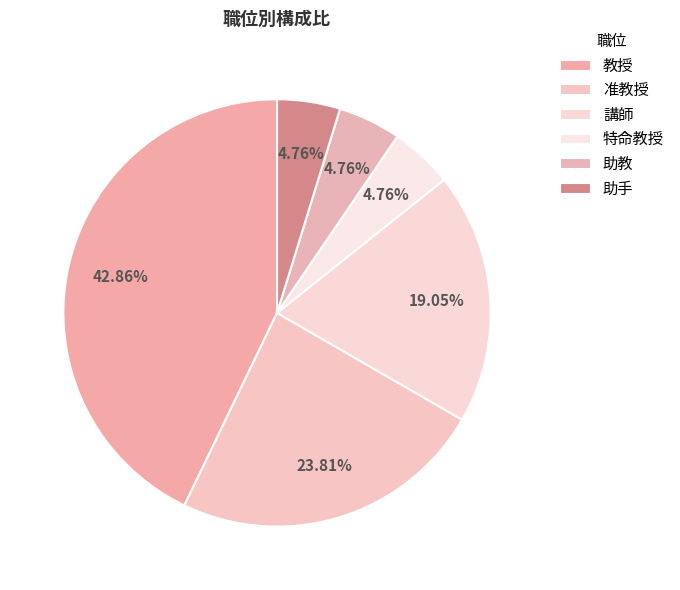

What is the smallest slice in the pie chart?

特命教授